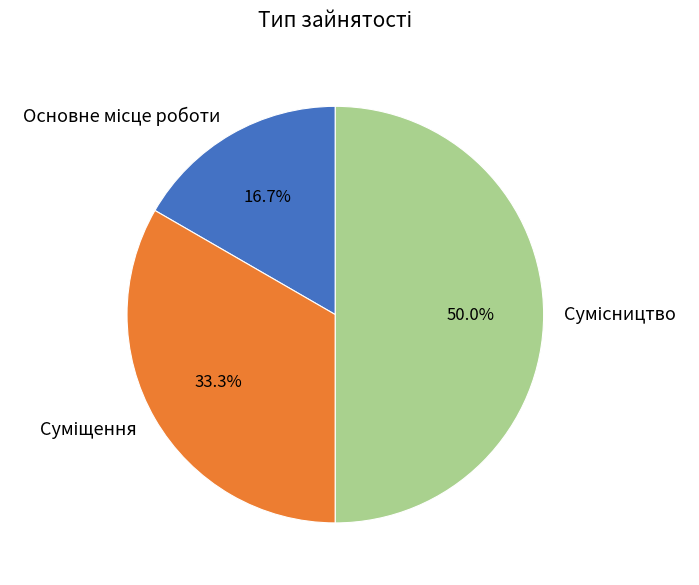

Is it true that Сумісництво is 50% of the pie?

True